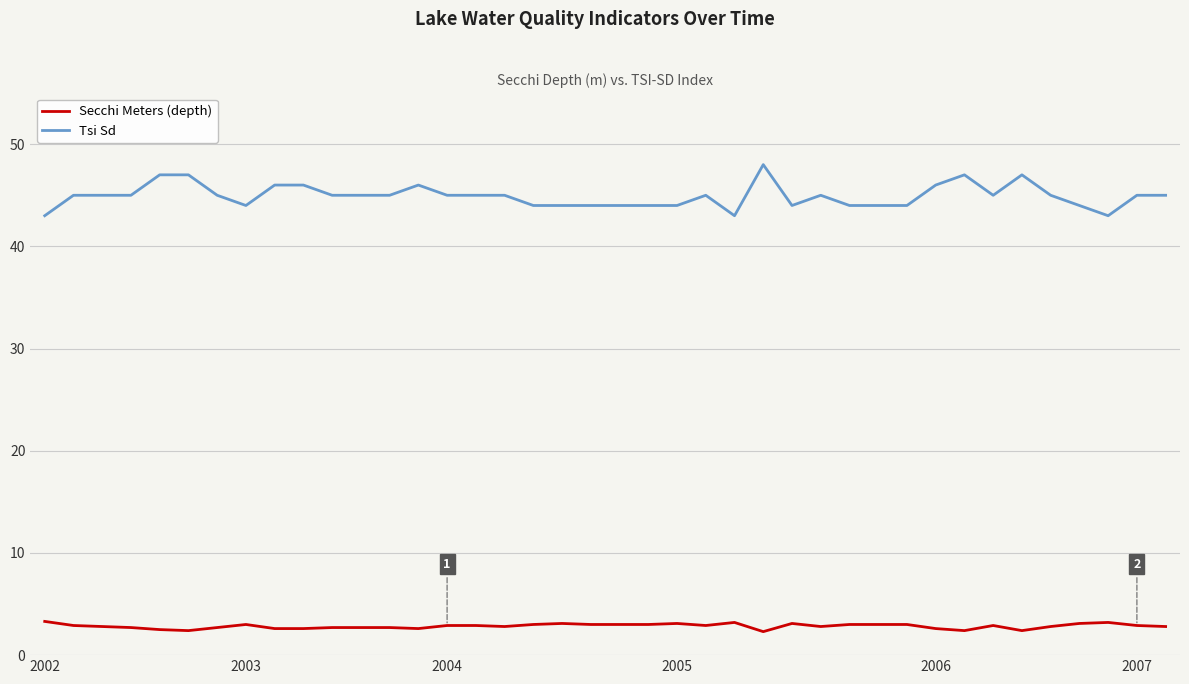

True or false: Secchi Meters (depth) and Tsi Sd cross at least once.

False